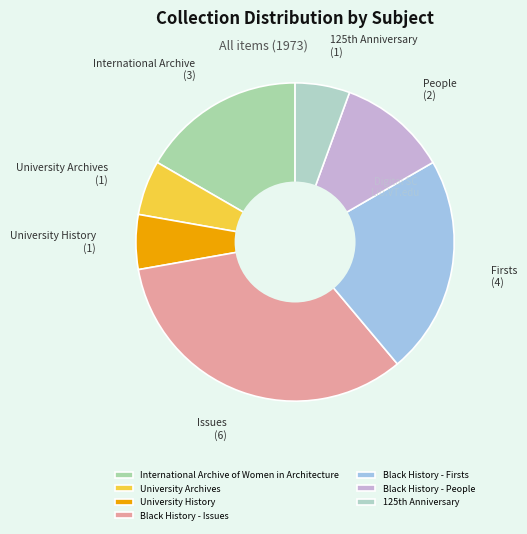

What percentage is the University History slice, to the nearest percent?

6%